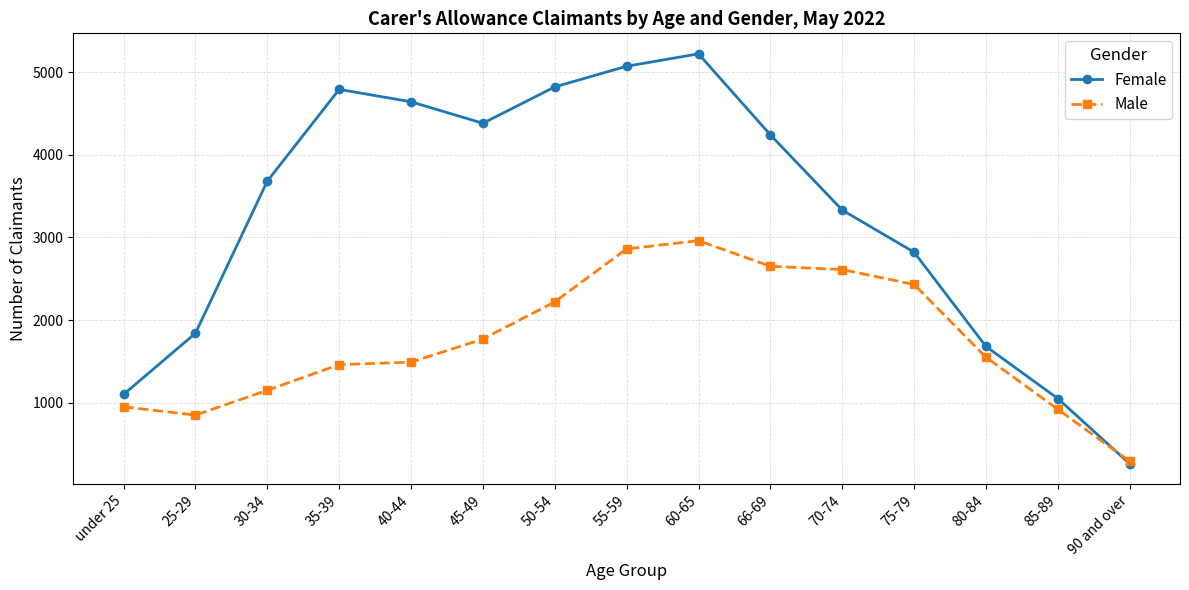

Where is the first local maximum for Female?

35-39